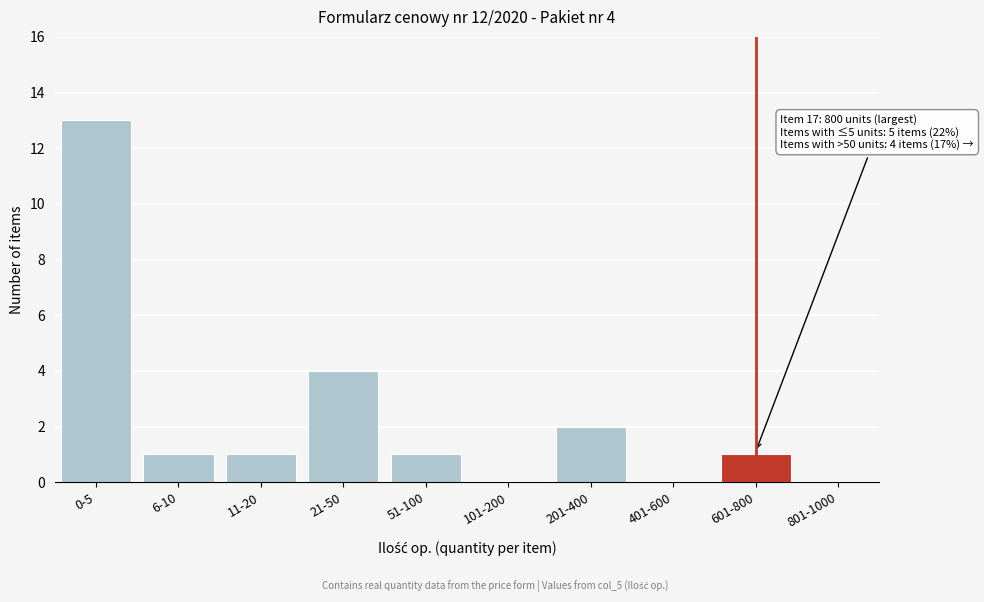

Reading left to right, transcribe all the data shown in this chart.

0-5=13	6-10=1	11-20=1	21-50=4	51-100=1	101-200=0	201-400=2	401-600=0	601-800=1	801-1000=0